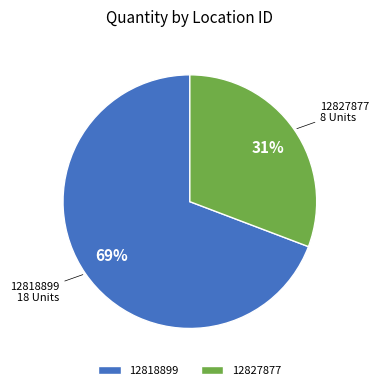

Does 12818899 represent more than half of the total?

Yes